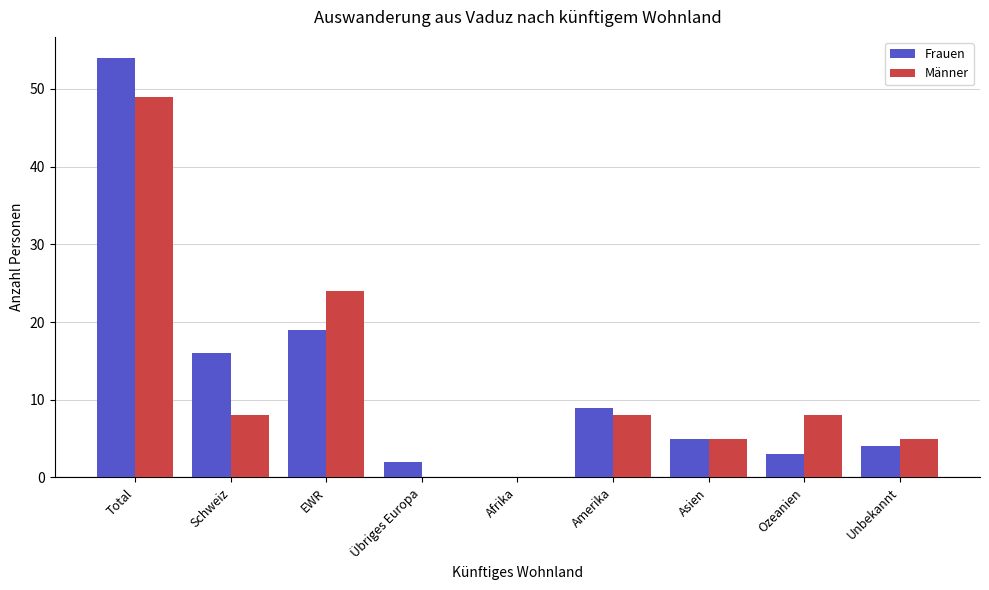

Between Übriges Europa and Ozeanien, which series saw the biggest shift?

Männer